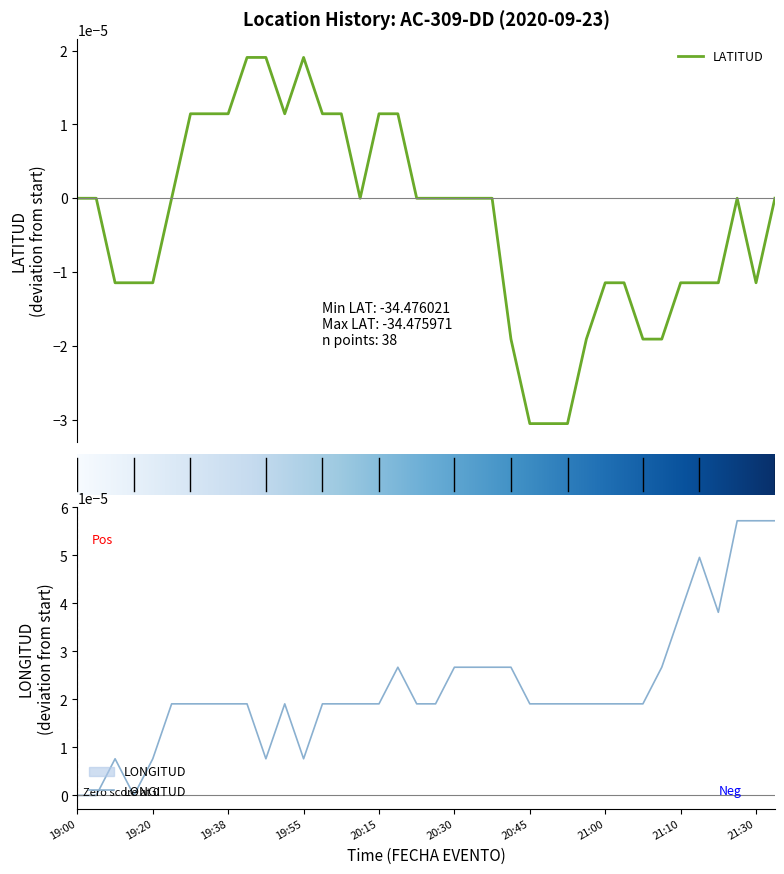

Where is LATITUD nearest to the value 0?

19:00